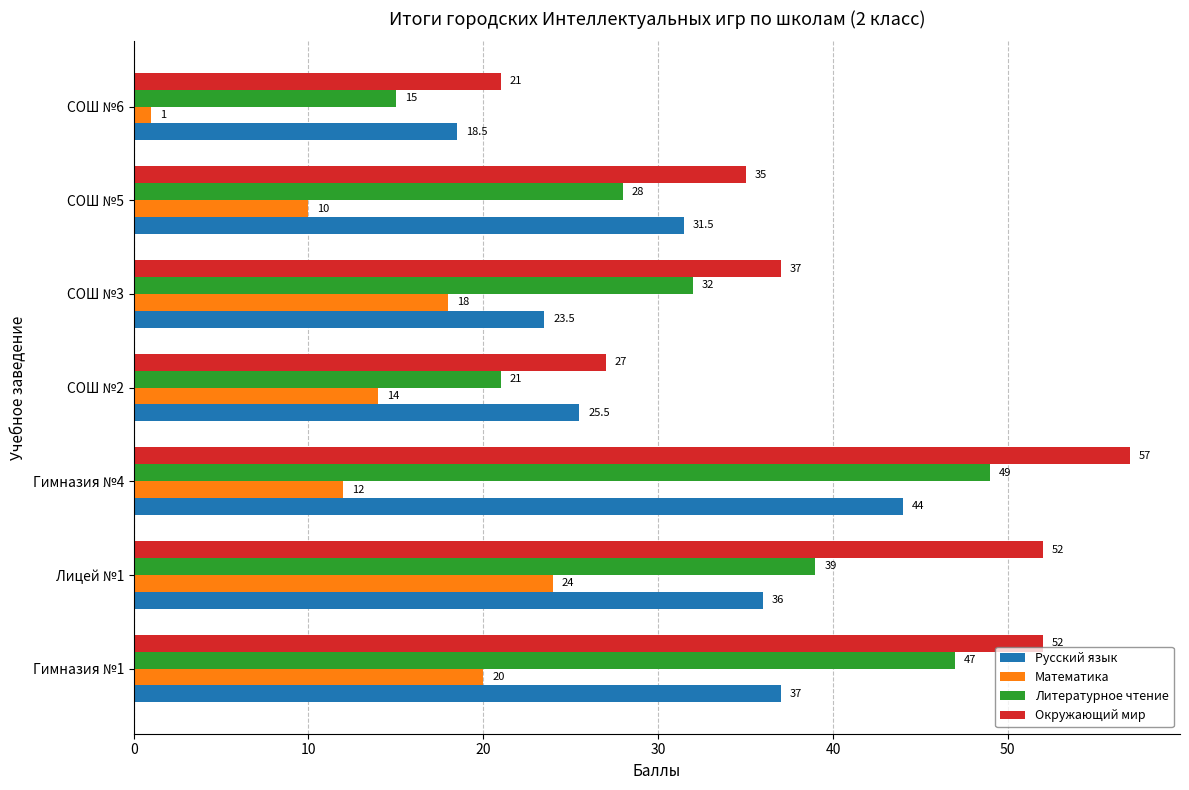

What is the smallest value displayed?

1.0